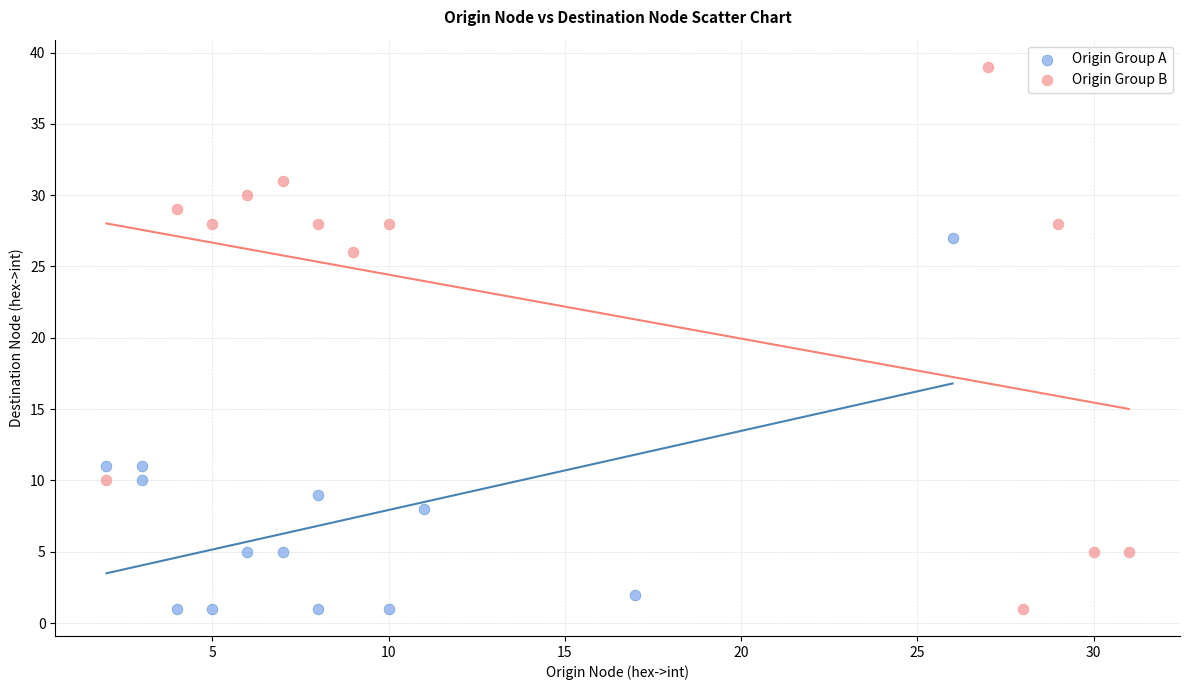

Which series has the widest spread of Y values?

Origin Group B